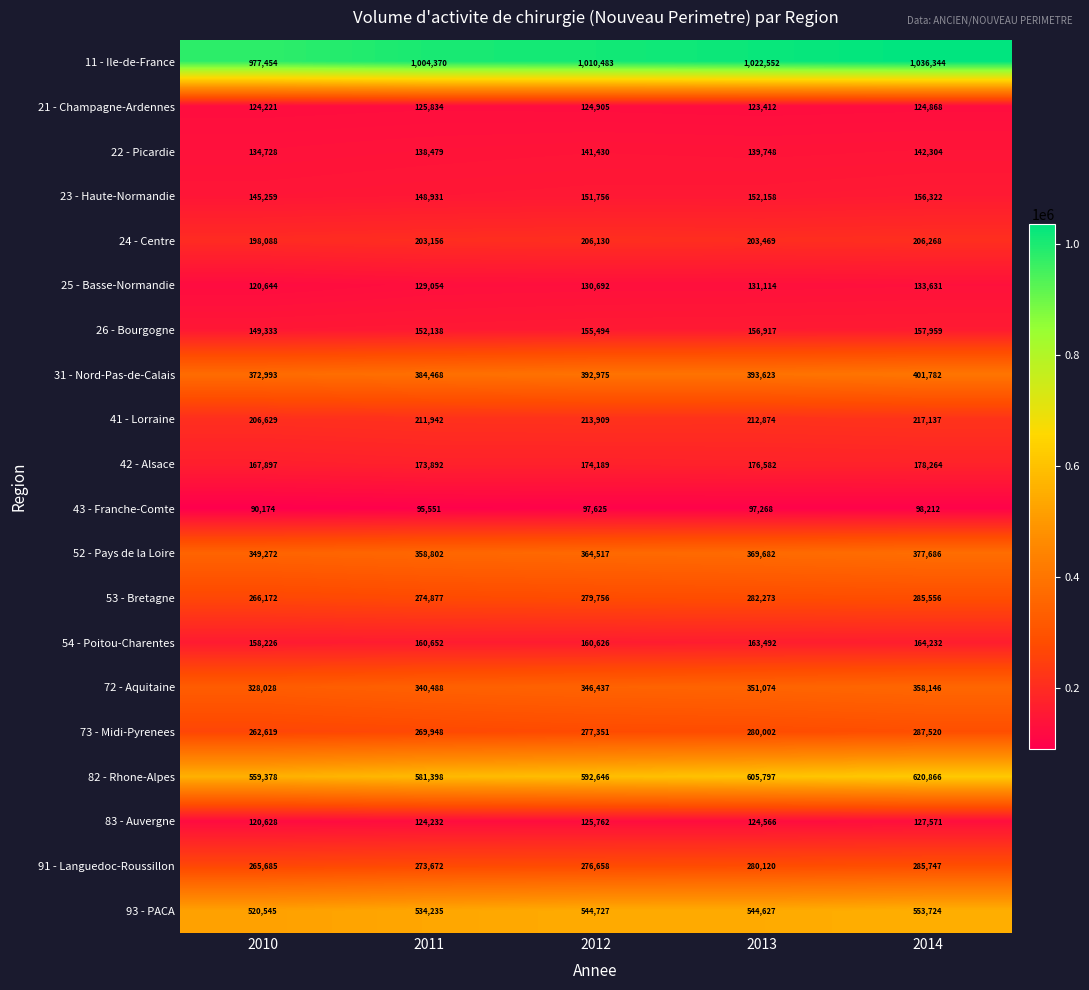

Rank the categories by 22 - Picardie value from highest to lowest.

2014, 2012, 2013, 2011, 2010